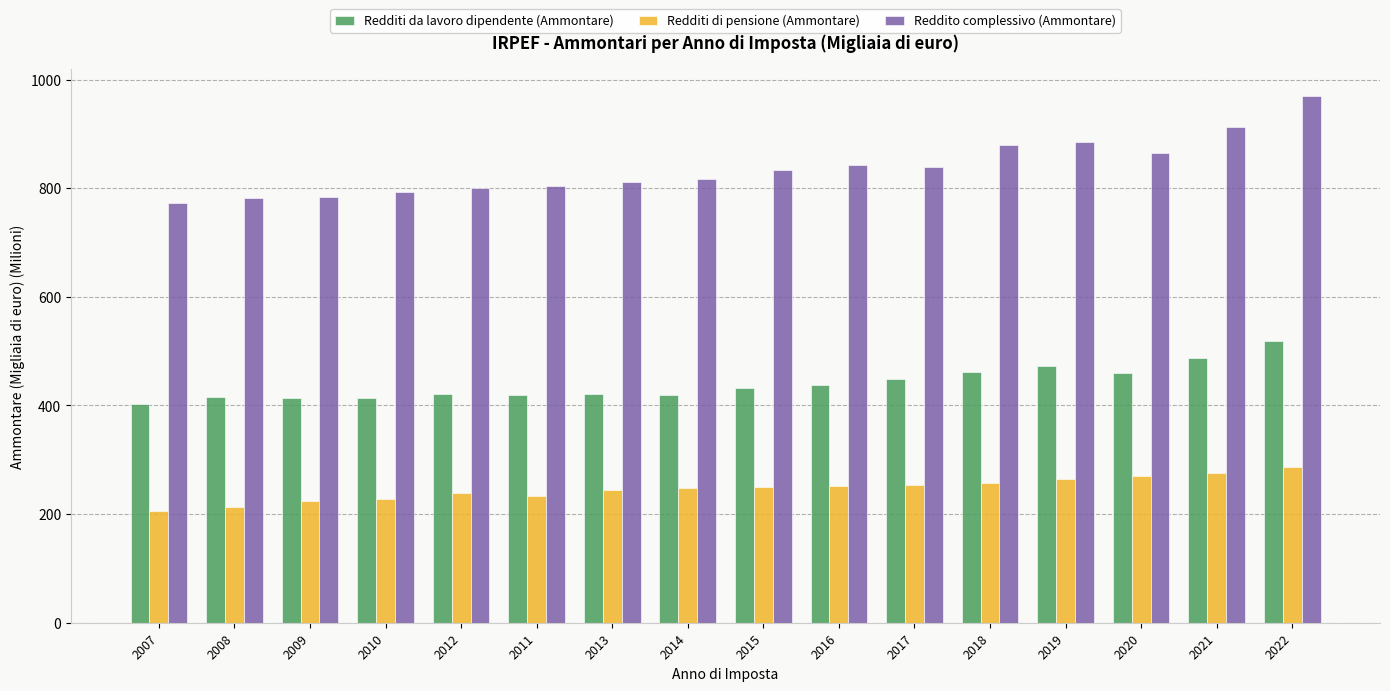

What are all the series names shown in the legend?

Redditi da lavoro dipendente (Ammontare), Redditi di pensione (Ammontare), Reddito complessivo (Ammontare)